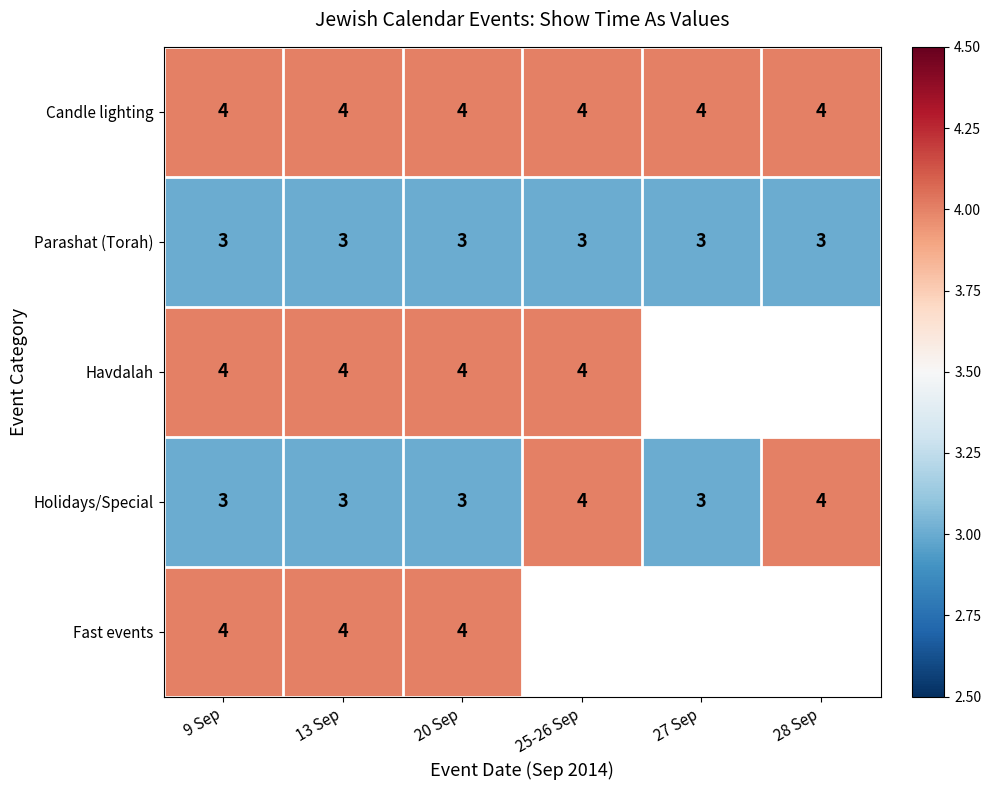

The Fast events series shows 4 at 9 Sep. True or false?

True